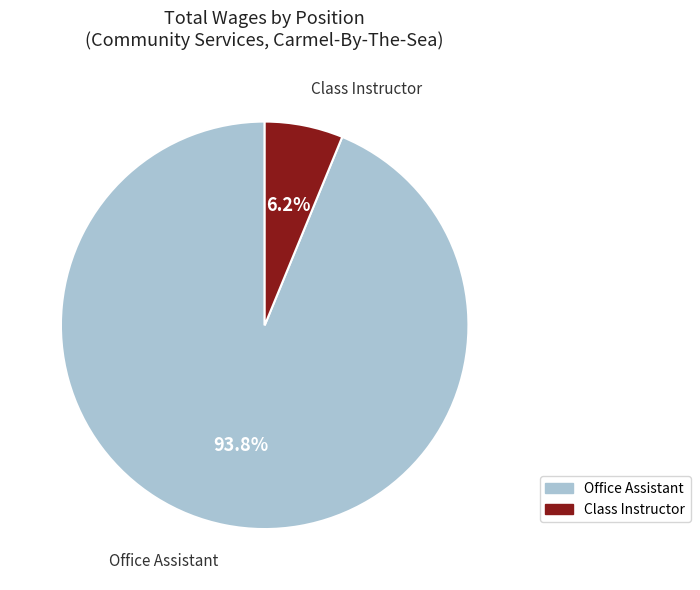

What portion of the pie excludes Office Assistant?

6.2%